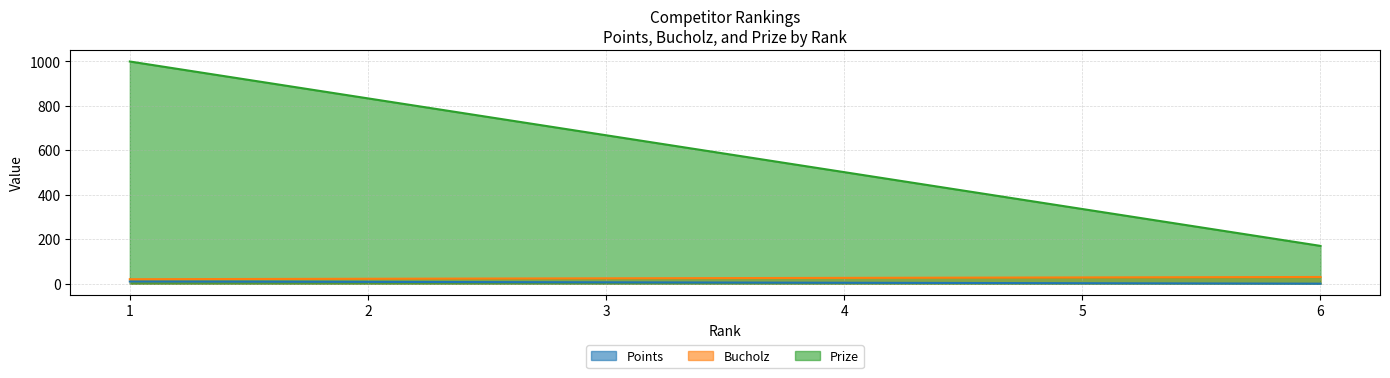

Reading left to right, transcribe all the data shown in this chart.

Points: 10	8	6	4	2	0
Bucholz: 20	22	24	26	28	30
Prize: 1000	834	668	502	336	170